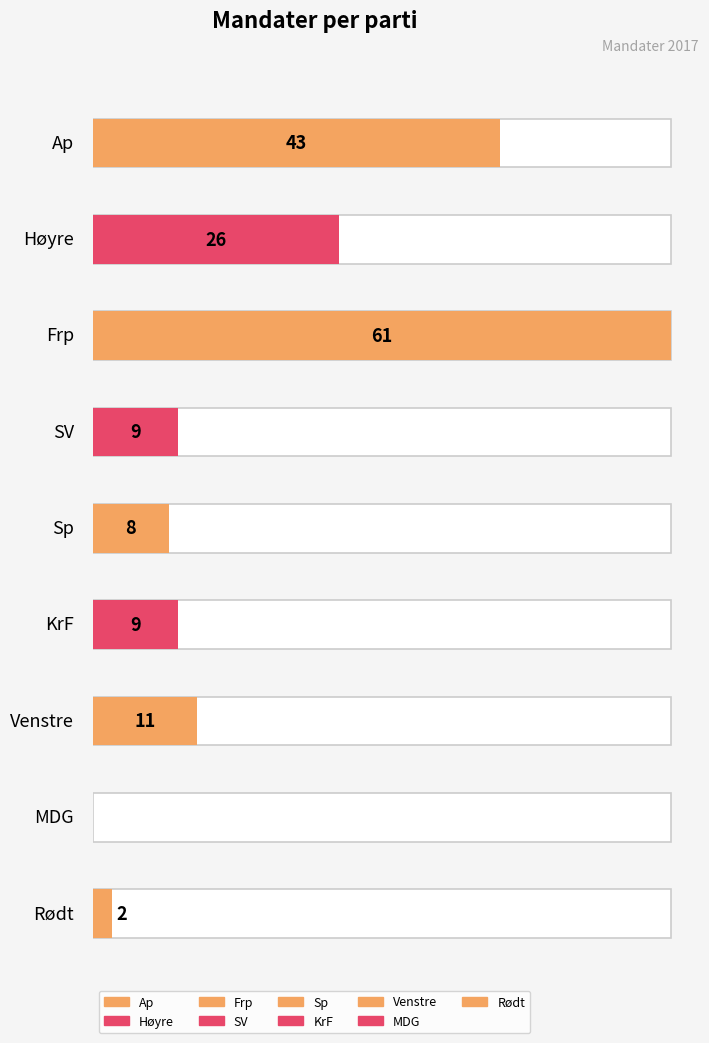

Which label corresponds to the smallest value in the chart?

MDG